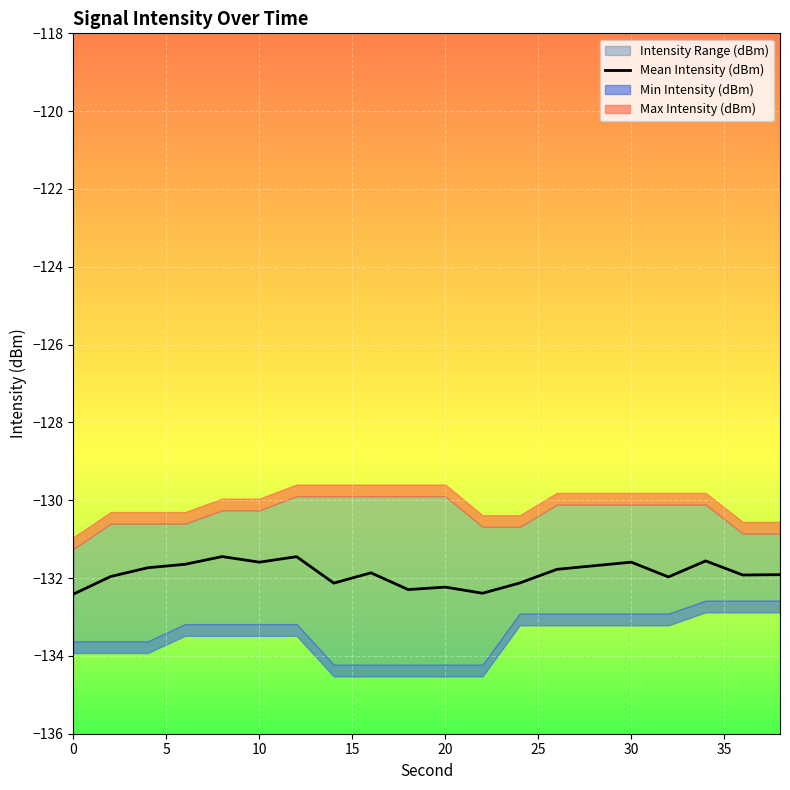

Is it true that Mean Intensity (dBm) equals -186.1 at 20?

False